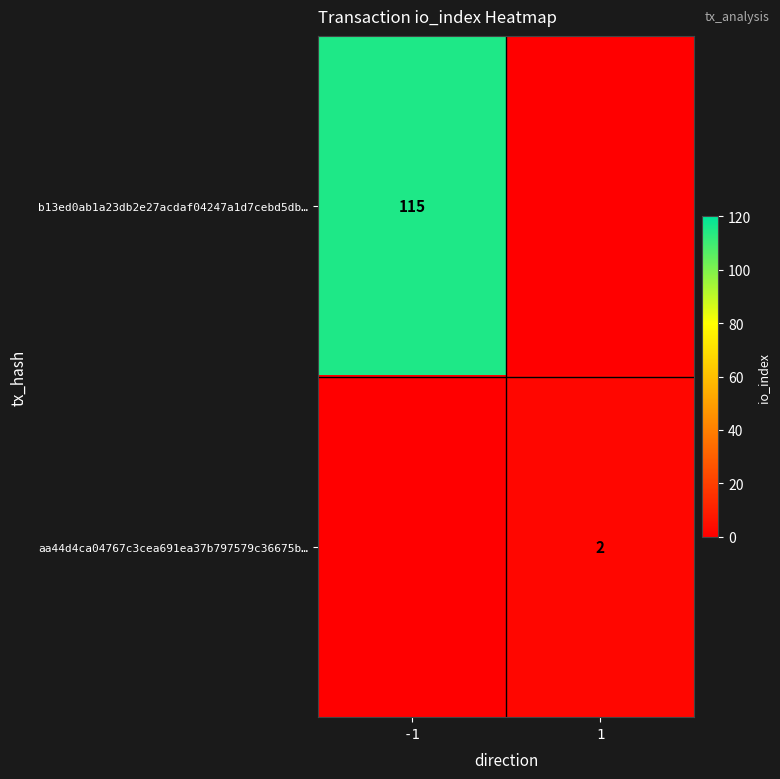

Is it true that b13ed0ab1a23db2e27acdaf04247a1d7cebd5db… equals 115 at -1?

True